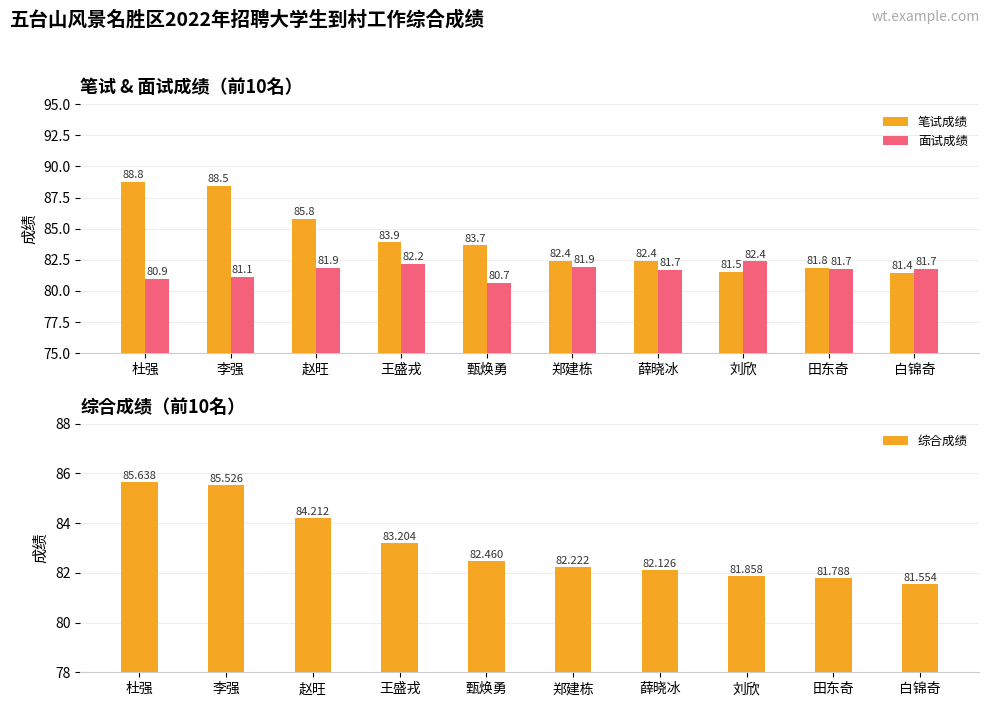

The value of 笔试成绩 at 李强 is 26.3. True or false?

False